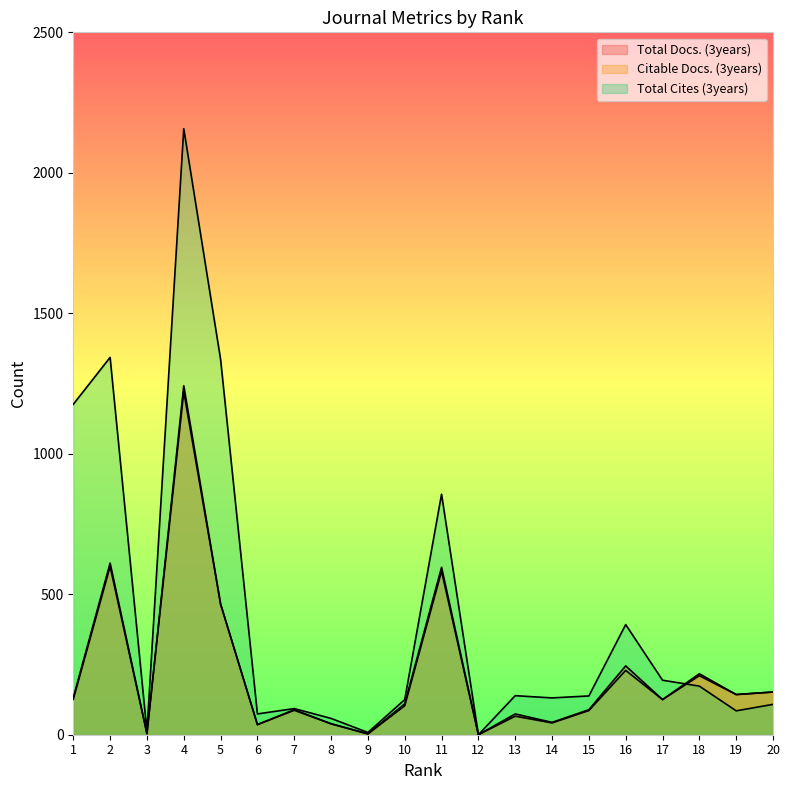

Which series changed the most between 2 and 10?

Total Cites (3years)